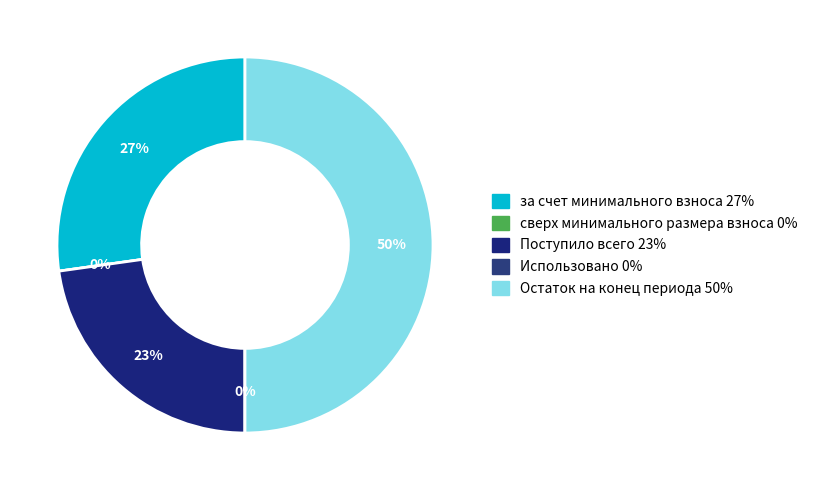

To the nearest percent, what is the combined percentage of сверх минимального размера взноса and Остаток на конец периода?

50%